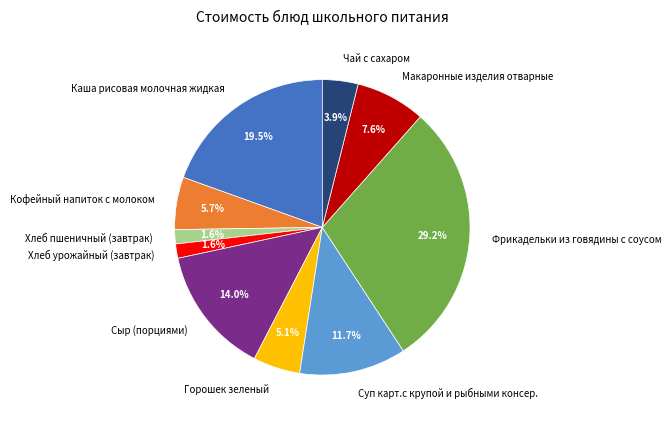

What is the largest slice in the pie chart?

Фрикадельки из говядины с соусом